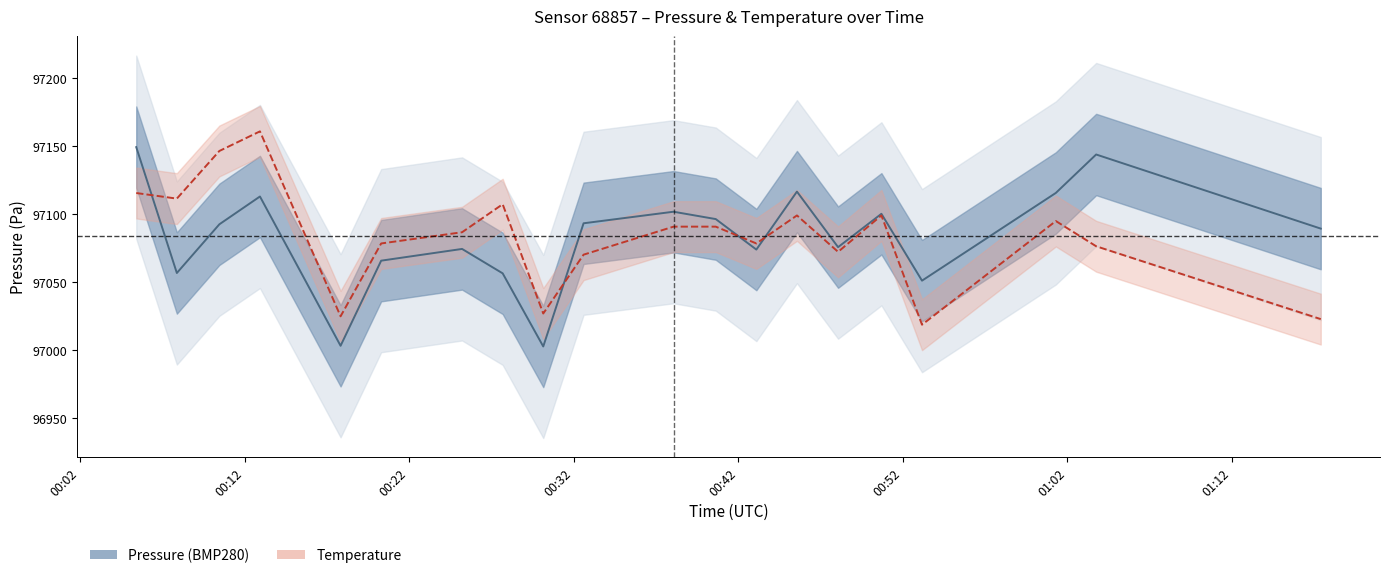

At how many categories does at least one series exceed 97039?

18